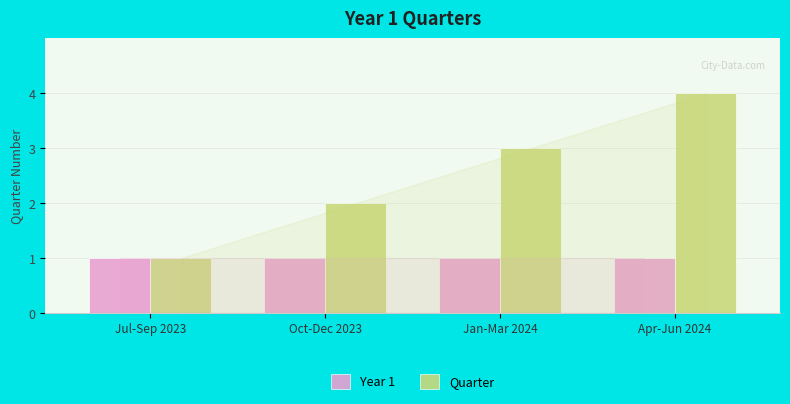

At which category is the sum across all series the highest?

Apr-Jun 2024